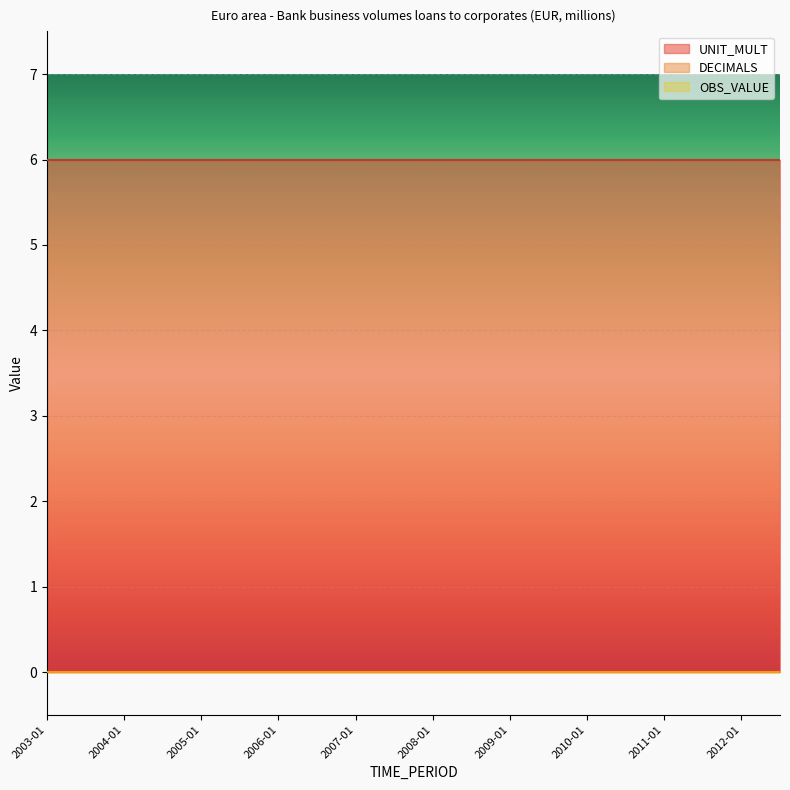

How many series are shown in this chart?

3